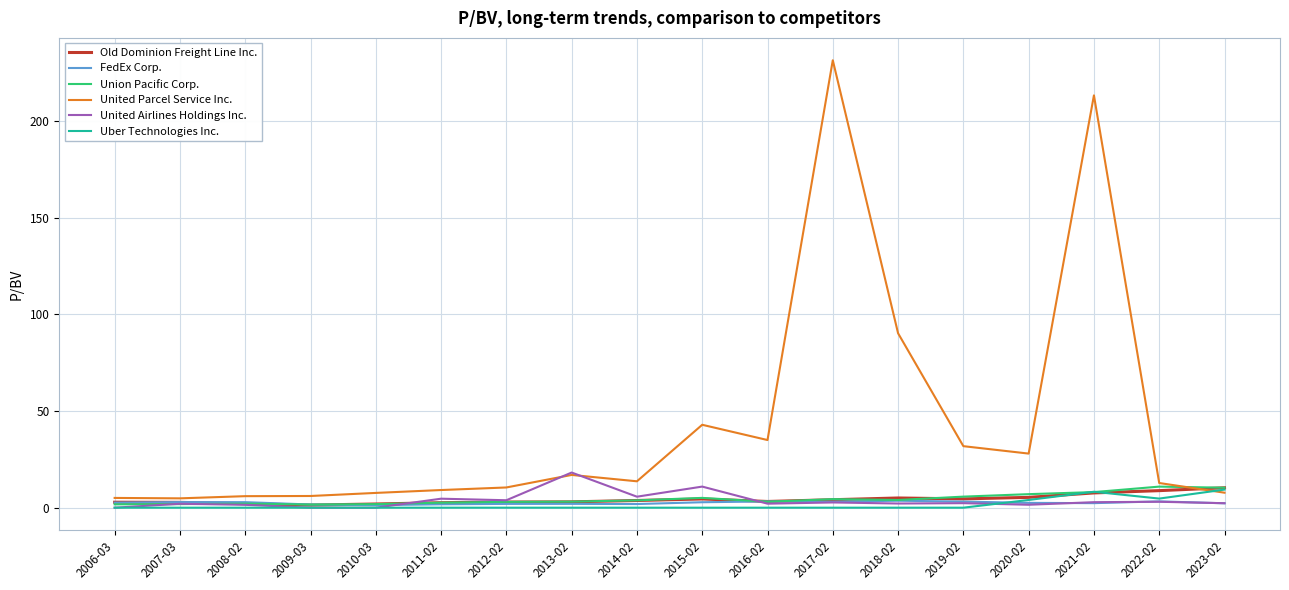

Which series has the largest total across all categories?

United Parcel Service Inc.